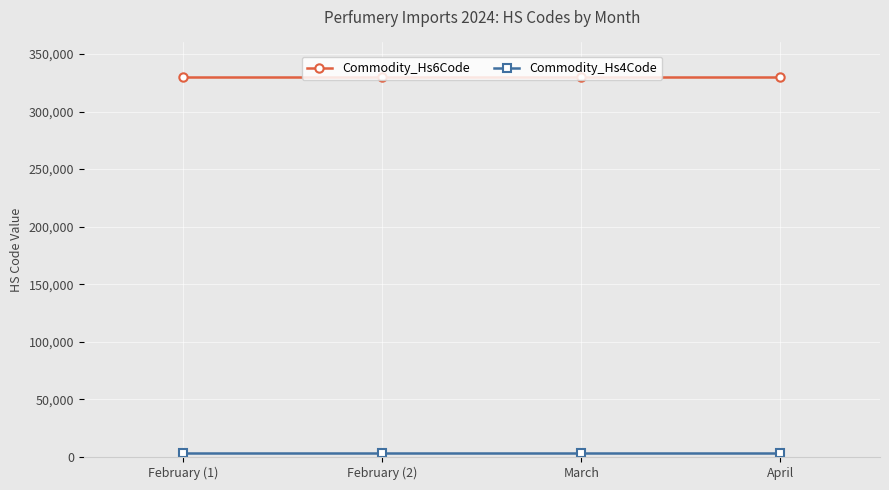

At how many categories does at least one series exceed 75152?

4